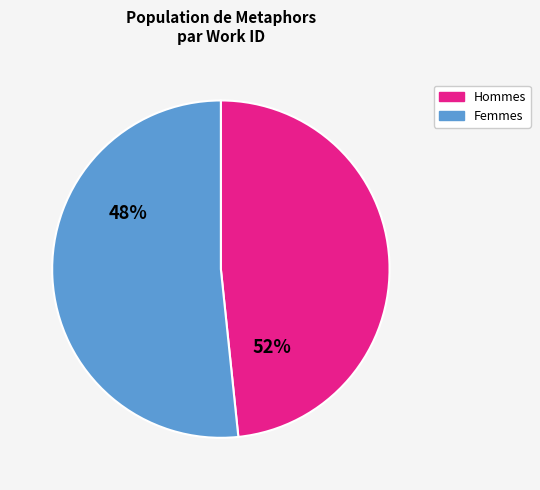

Does any single category account for the majority?

Yes